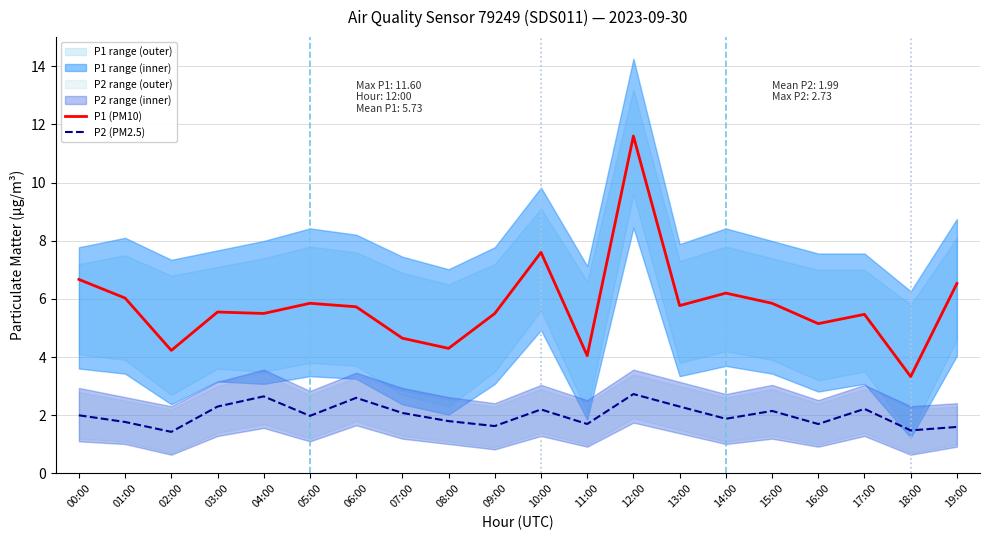

Which series has the widest spread of values?

P1 (PM10)